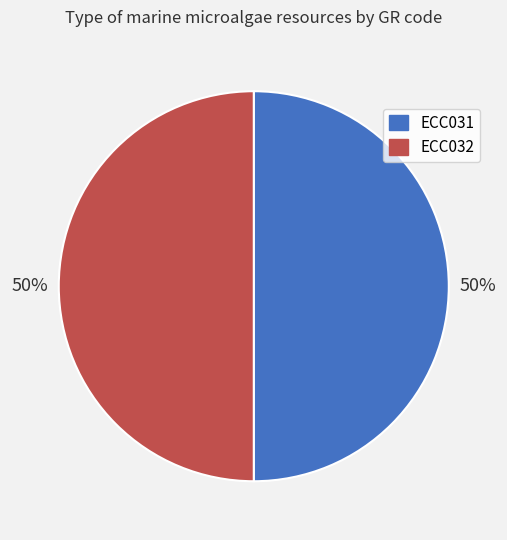

How many slices are in this pie chart?

2